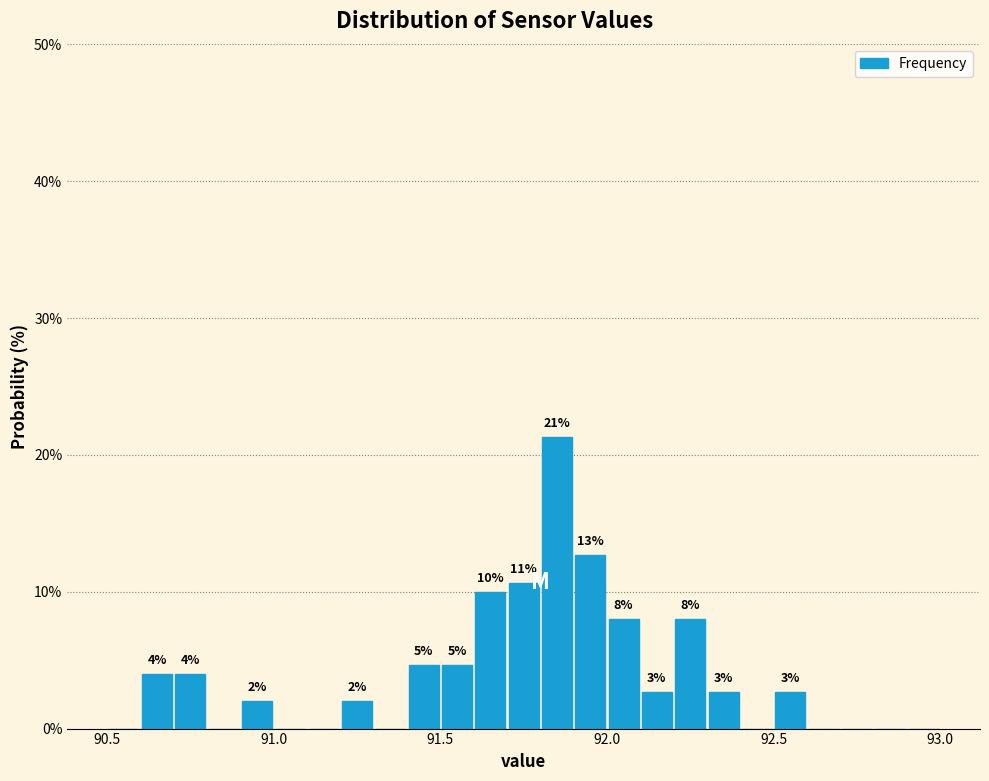

Around what value on the x-axis is the tallest bar? Give the approximate position of its centre, as read against the axis.

91.85